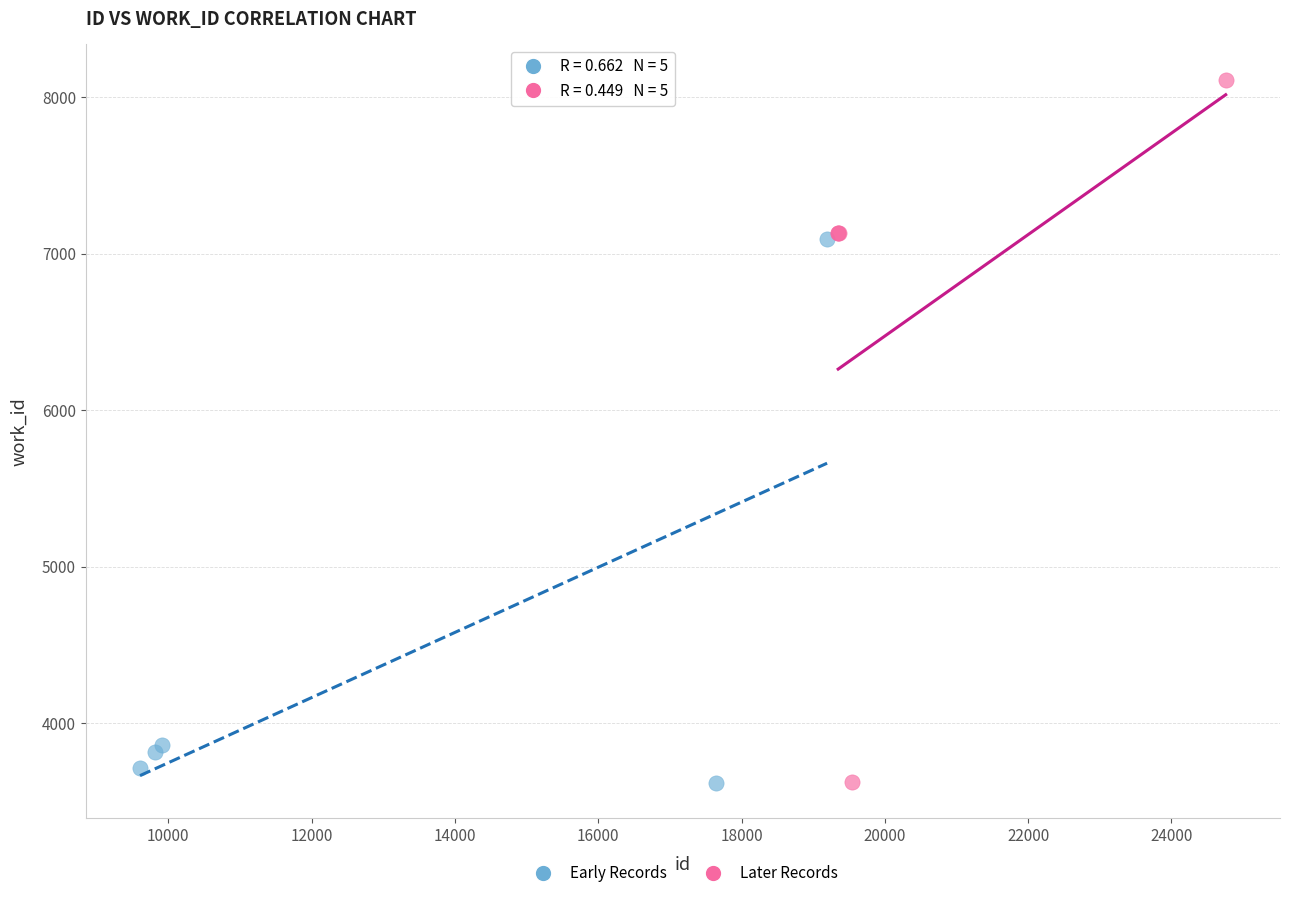

Which series has the largest Y range (max minus min)?

Later Records